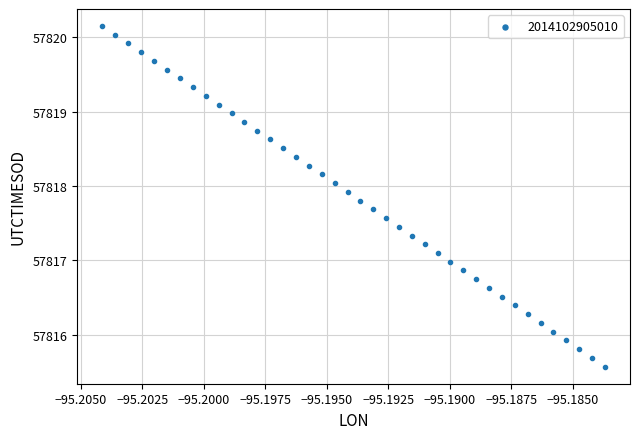

What is the range of Y values (max minus min)?

4.6